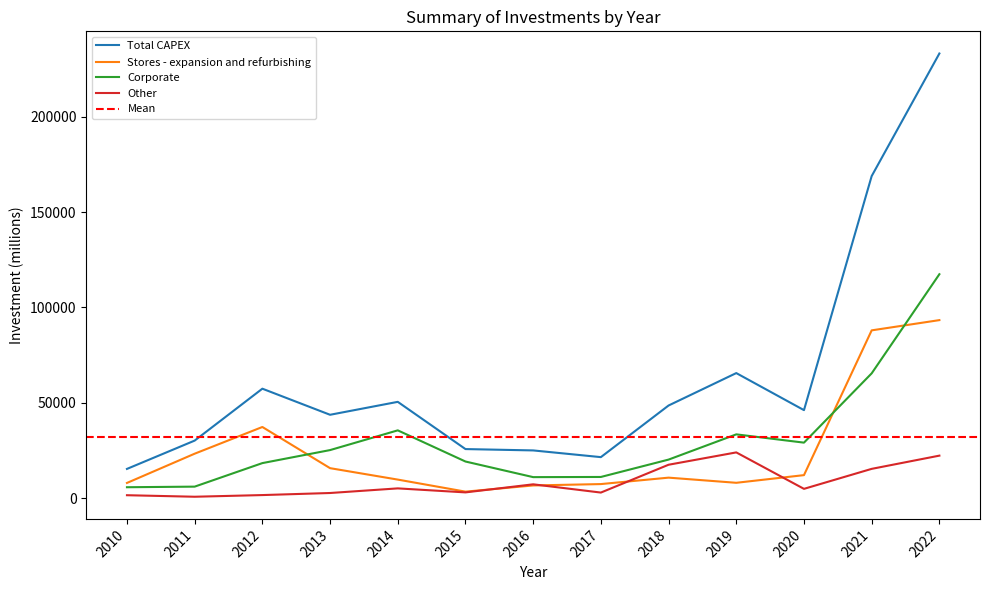

Is it true that Total CAPEX equals 10703.5 at 2013?

False